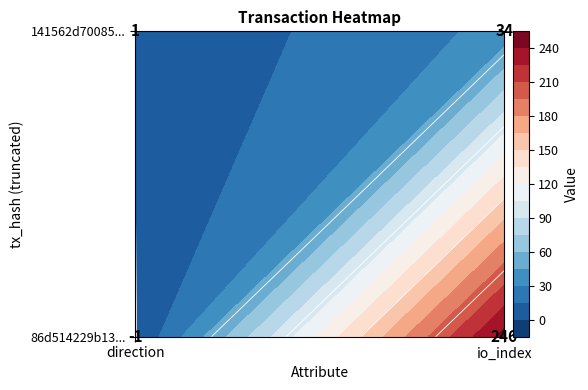

Is it true that 141562d70085d016a35d1e000b087631125bbb4 equals 1 at 0?

True